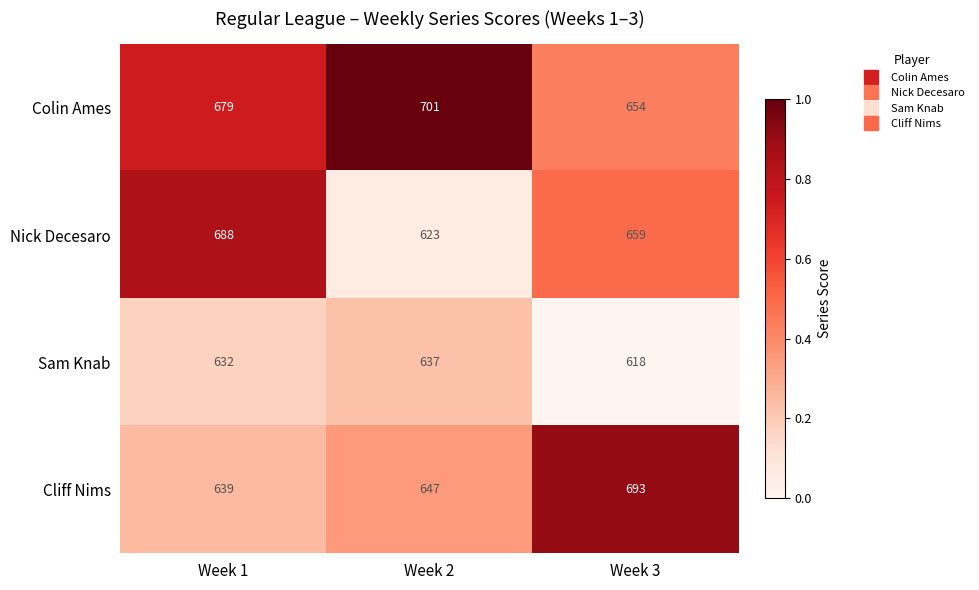

Reading left to right, list all the values displayed in this chart.

Colin Ames: 679	701	654
Nick Decesaro: 688	623	659
Sam Knab: 632	637	618
Cliff Nims: 639	647	693